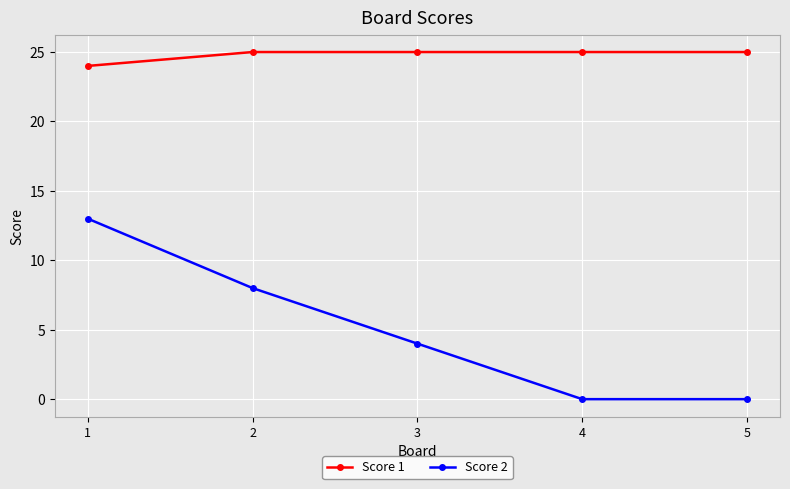

What is the approximate value of Score 1 at 4?

25